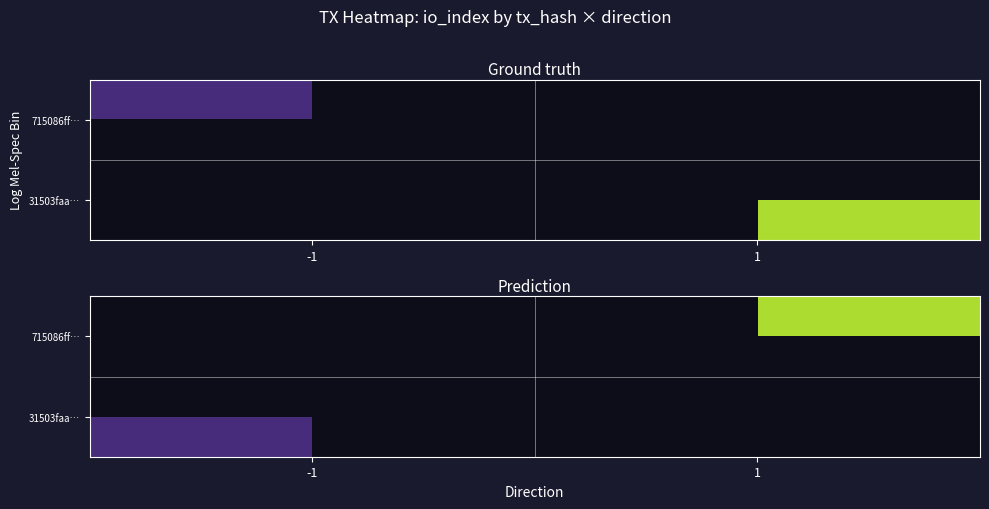

Count the number of categories in the chart.

2